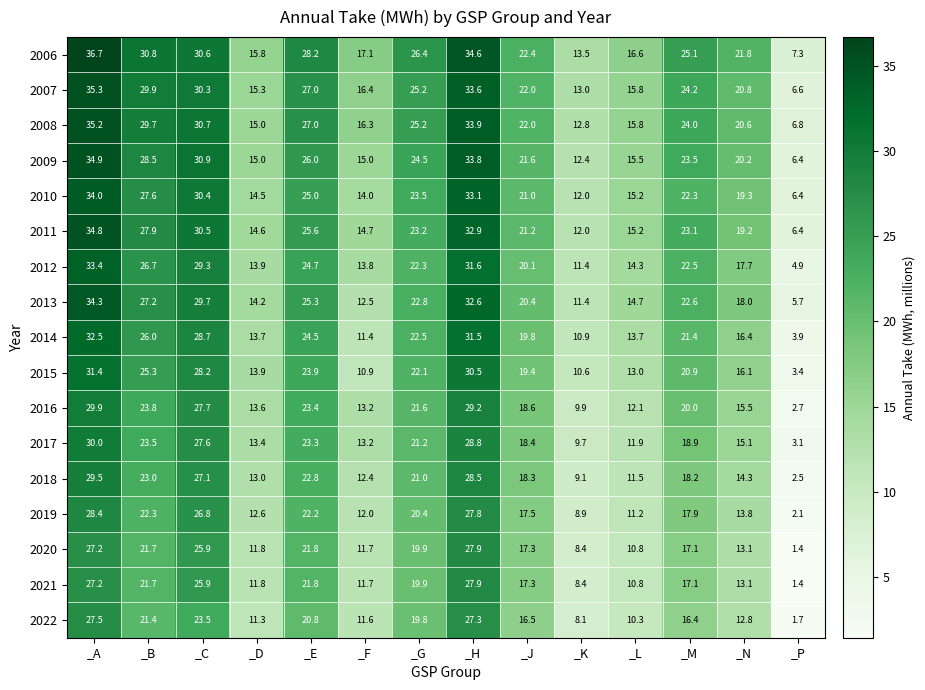

The value of 2019 at _N is 13.8. True or false?

True